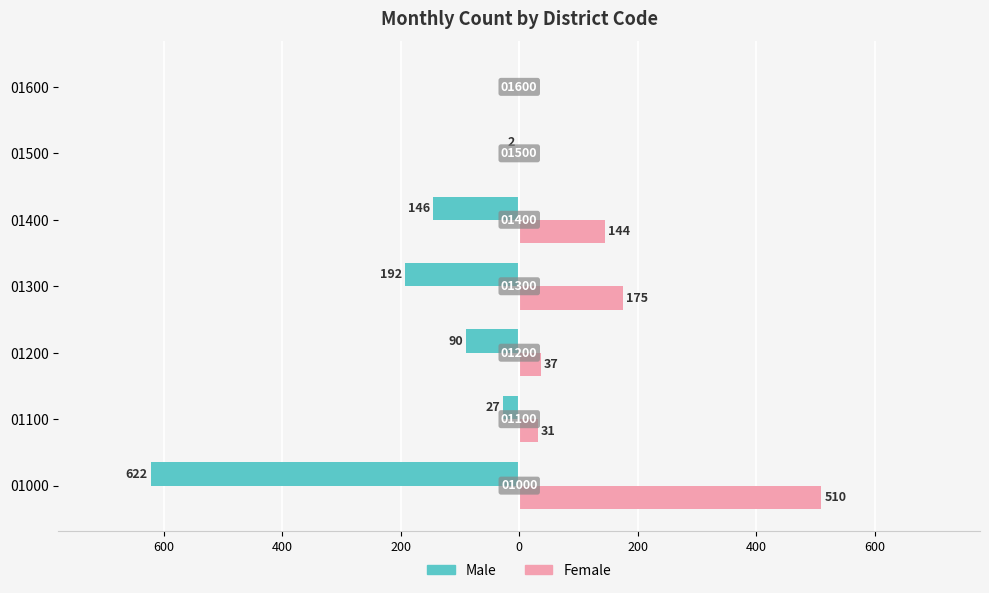

What are all the series names shown in the legend?

Male, Female